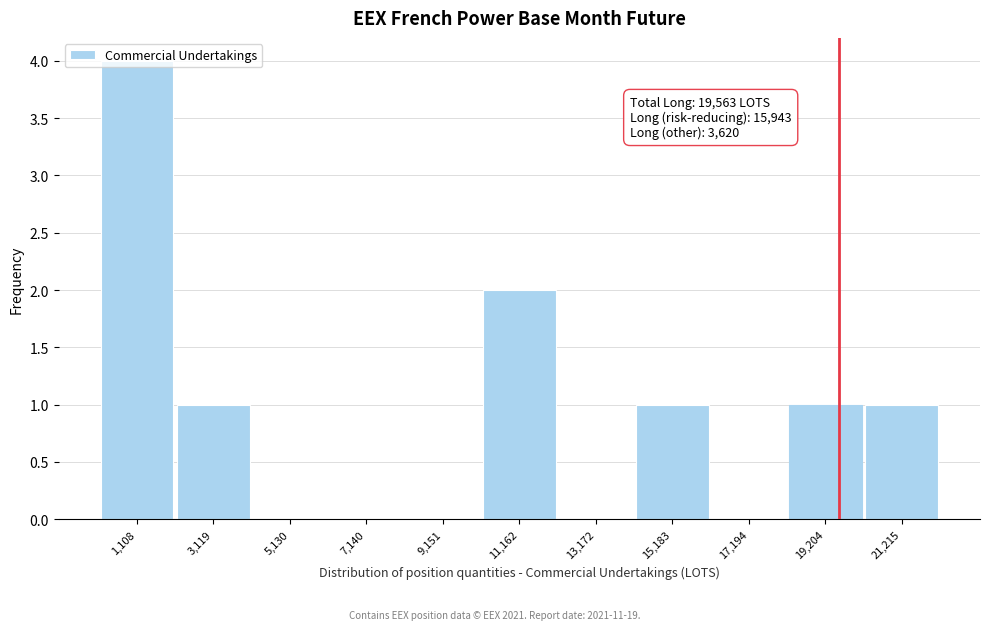

Over which range of the x-axis is the bar tallest?

0 to 2000